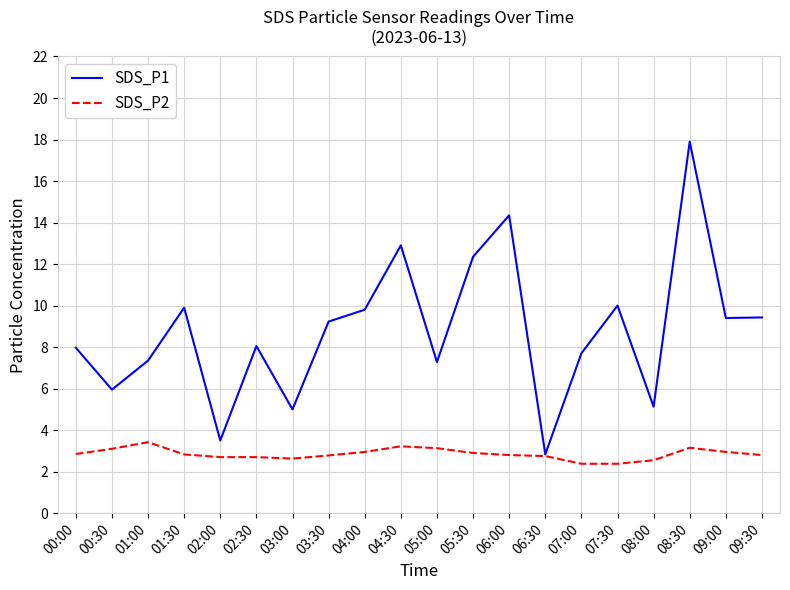

Which series changed the most between 08:00 and 09:30?

SDS_P1